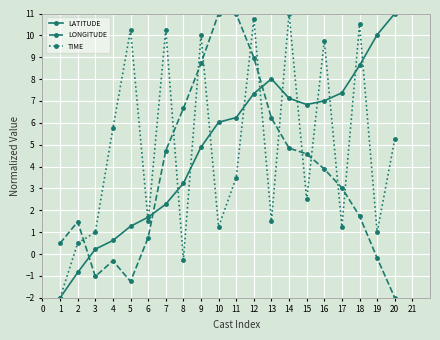

What is the difference between the LATITUDE values at 19 and 12?

2.7